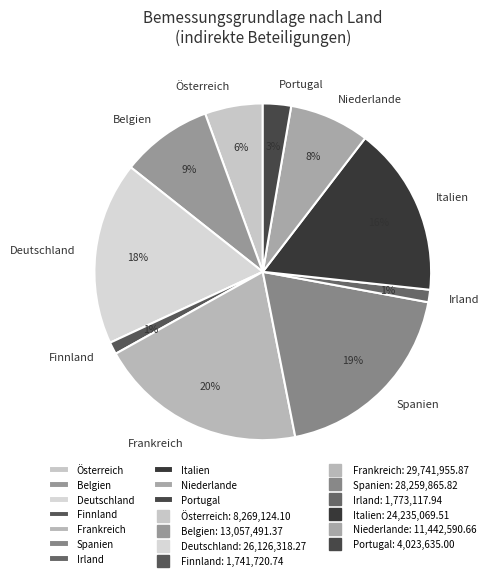

The Niederlande slice represents 16% of the pie. True or false?

False